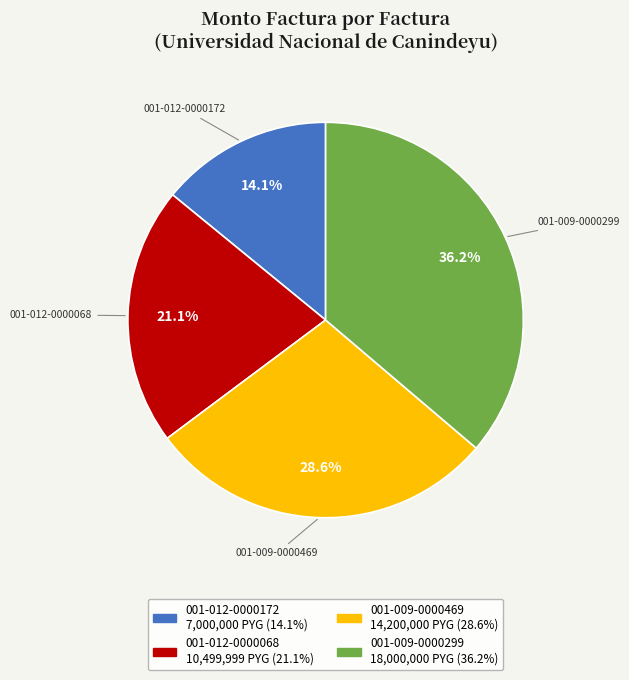

To the nearest percent, what is the combined percentage of 001-012-0000068 and 001-009-0000299?

57%